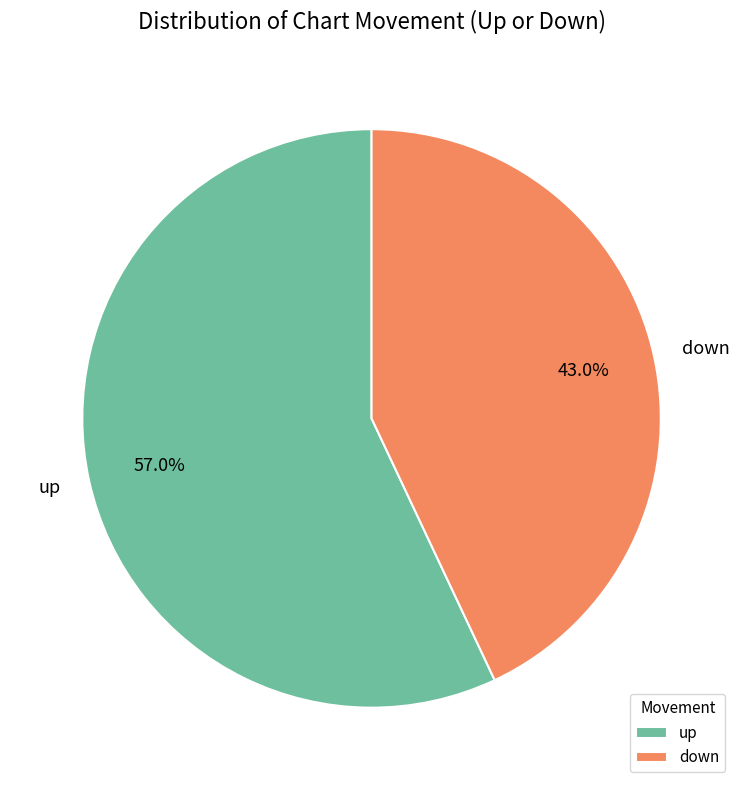

To the nearest percent, what is the difference between the largest and smallest slice percentages?

14%